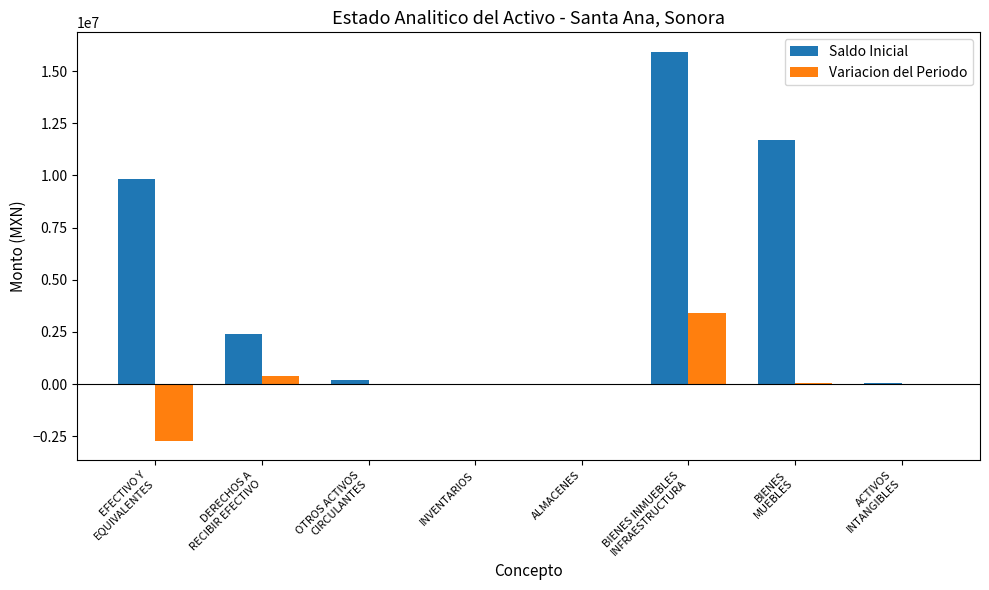

What is the sum of all Variacion del Periodo values?

1129231.6